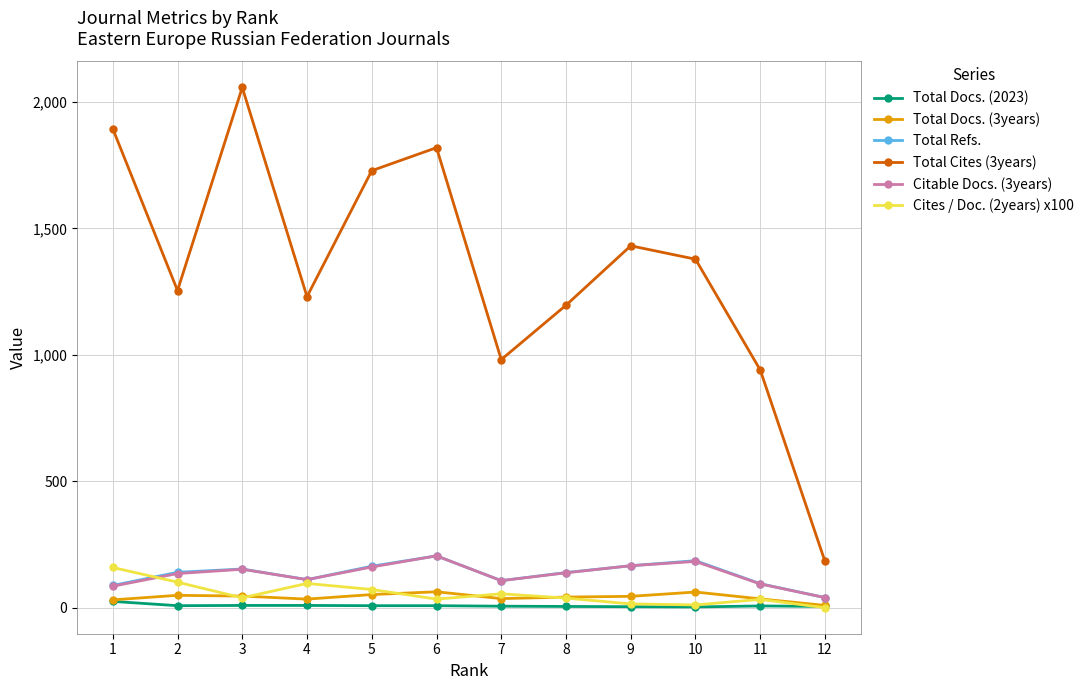

What is the difference between the maximum and minimum values in the Citable Docs. (3years) series?

165